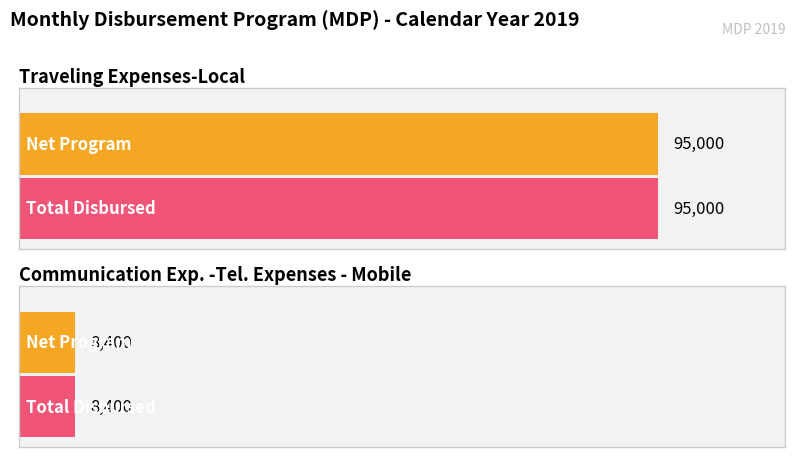

What is the difference between the maximum and minimum values in the Total (Col 6-17) series?

86600